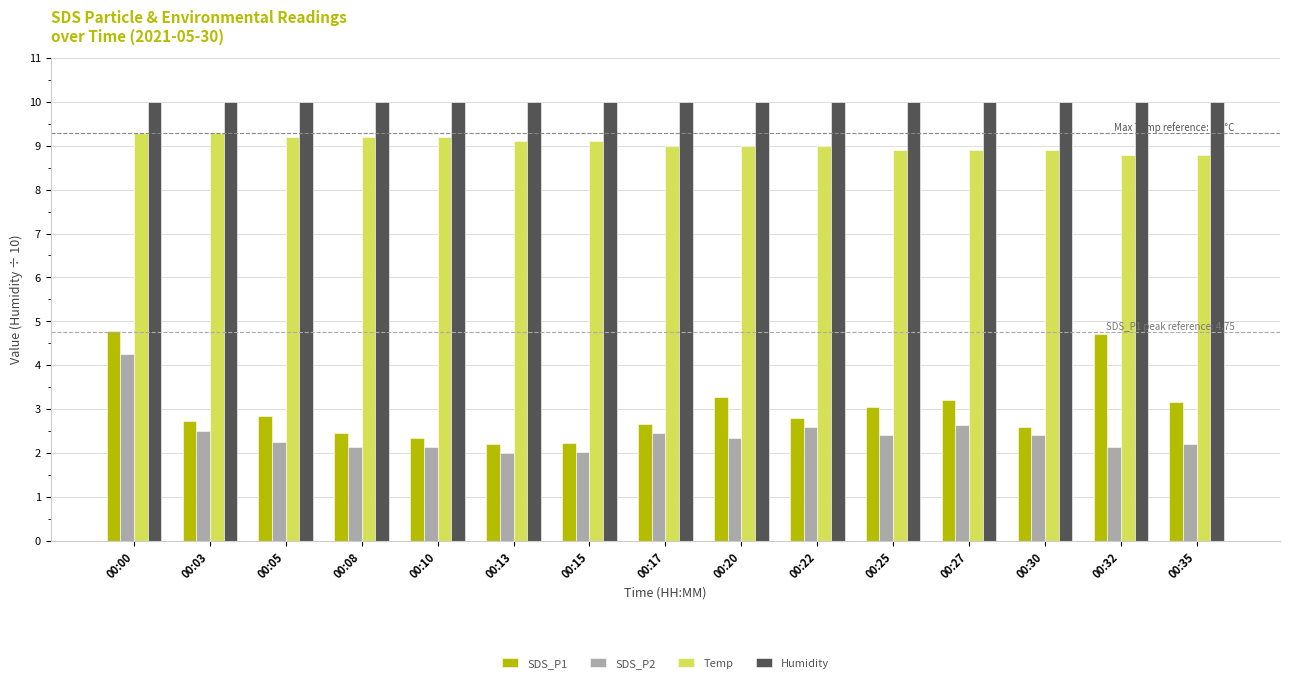

What is the greatest value displayed?

10.0